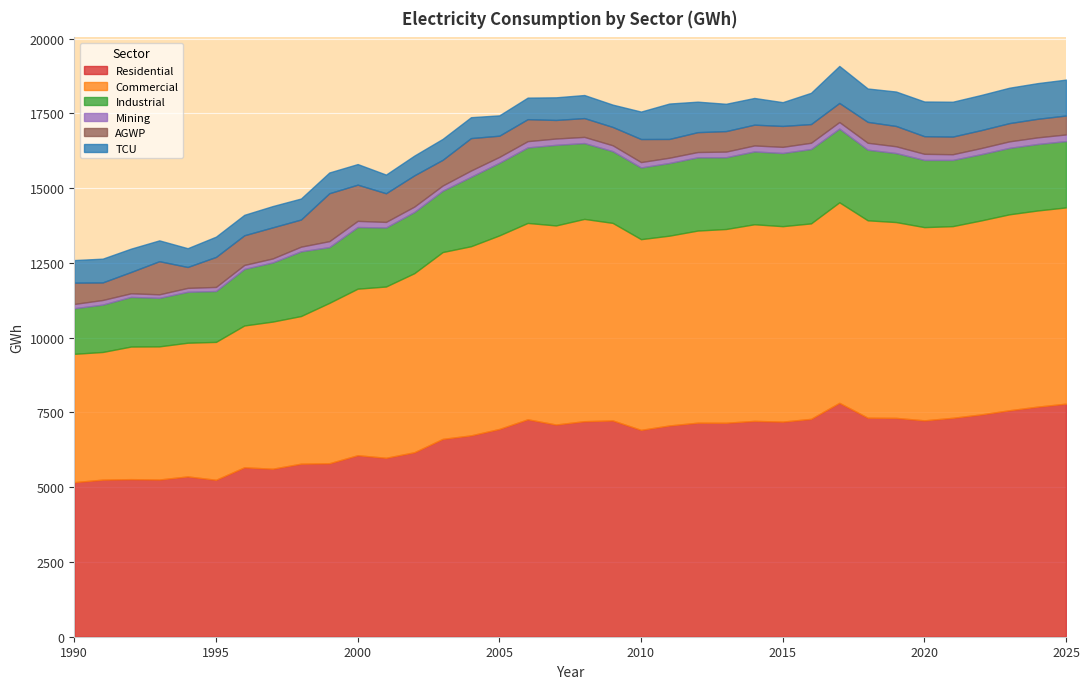

Reading left to right, transcribe all the data shown in this chart.

Residential: 1990=5169.0	1991=5252.2	1992=5269.5	1993=5256.7	1994=5359.9	1995=5247.2	1996=5664.9	1997=5617.2	1998=5785.7	1999=5799.7	2000=6068.7	2001=5982.6	2002=6167.8	2003=6614.6	2004=6732.7	2005=6947.1	2006=7269.7	2007=7094.9	2008=7206.8	2009=7232.0	2010=6916.1	2011=7063.5	2012=7156.7	2013=7154.3	2014=7217.1	2015=7192.4	2016=7284.8	2017=7820.8	2018=7323.8	2019=7317.4	2020=7234.8	2021=7319.5	2022=7433.2	2023=7572.0	2024=7693.6	2025=7792.9
Commercial: 1990=4290.6	1991=4268.8	1992=4433.0	1993=4451.8	1994=4470.6	1995=4610.9	1996=4742.1	1997=4919.8	1998=4936.7	1999=5362.9	2000=5569.1	2001=5727.2	2002=5988.0	2003=6247.7	2004=6324.5	2005=6472.3	2006=6565.9	2007=6656.9	2008=6763.9	2009=6604.9	2010=6377.5	2011=6346.4	2012=6424.2	2013=6478.7	2014=6574.2	2015=6535.2	2016=6535.7	2017=6705.3	2018=6599.7	2019=6547.6	2020=6460.9	2021=6409.2	2022=6485.5	2023=6552.0	2024=6559.0	2025=6562.2
Industrial: 1990=1523.9	1991=1583.5	1992=1659.7	1993=1622.6	1994=1702.7	1995=1702.6	1996=1891.3	1997=1976.8	1998=2163.8	1999=1865.3	2000=2060.9	2001=1973.1	2002=2047.2	2003=2050.2	2004=2321.2	2005=2428.0	2006=2524.4	2007=2695.0	2008=2535.8	2009=2399.6	2010=2397.2	2011=2430.1	2012=2448.1	2013=2399.5	2014=2435.4	2015=2446.8	2016=2487.2	2017=2463.4	2018=2362.2	2019=2306.8	2020=2246.8	2021=2213.7	2022=2215.9	2023=2221.8	2024=2222.9	2025=2217.3
Mining: 1990=143.8	1991=155.0	1992=121.1	1993=118.1	1994=130.5	1995=135.1	1996=132.6	1997=134.6	1998=156.2	1999=198.8	2000=205.8	2001=187.2	2002=179.4	2003=174.2	2004=210.3	2005=196.6	2006=210.5	2007=211.9	2008=206.1	2009=195.8	2010=180.2	2011=176.9	2012=177.9	2013=188.6	2014=199.8	2015=205.2	2016=208.5	2017=220.2	2018=230.5	2019=227.2	2020=204.2	2021=190.3	2022=204.1	2023=217.9	2024=221.7	2025=222.5
AGWP: 1990=711.8	1991=587.0	1992=712.4	1993=1107.3	1994=699.6	1995=1003.6	1996=992.1	1997=1038.8	1998=907.4	1999=1602.0	2000=1211.2	2001=958.3	2002=1044.9	2003=859.7	2004=1083.7	2005=708.8	2006=735.1	2007=620.2	2008=629.0	2009=612.9	2010=770.3	2011=627.1	2012=664.3	2013=685.4	2014=694.8	2015=699.5	2016=625.4	2017=638.0	2018=698.7	2019=679.1	2020=589.4	2021=590.6	2022=599.3	2023=609.4	2024=621.1	2025=632.3
TCU: 1990=755.1	1991=794.7	1992=780.4	1993=696.3	1994=627.7	1995=677.5	1996=683.7	1997=712.0	1998=701.9	1999=694.1	2000=688.1	2001=623.6	2002=660.4	2003=700.1	2004=698.9	2005=680.1	2006=720.2	2007=756.9	2008=770.8	2009=746.3	2010=917.6	2011=1183.8	2012=1019.6	2013=913.4	2014=893.1	2015=794.8	2016=1044.8	2017=1237.1	2018=1115.9	2019=1151.1	2020=1159.8	2021=1164.9	2022=1175.4	2023=1183.8	2024=1192.5	2025=1201.3